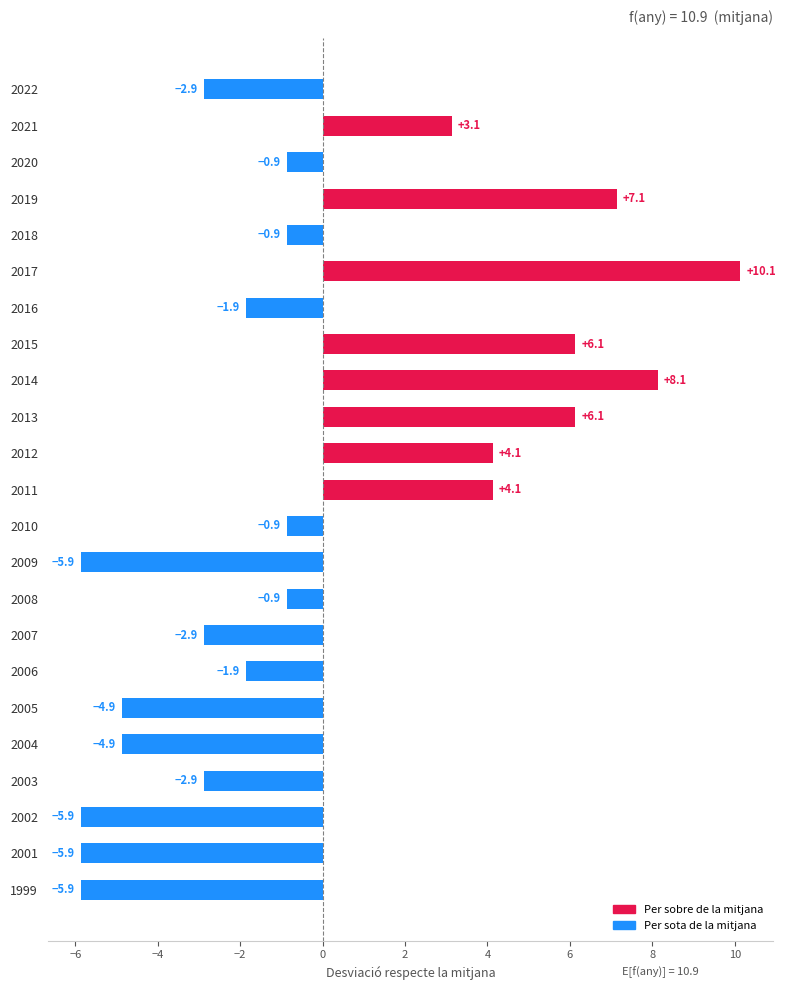

How many values are below zero?

15